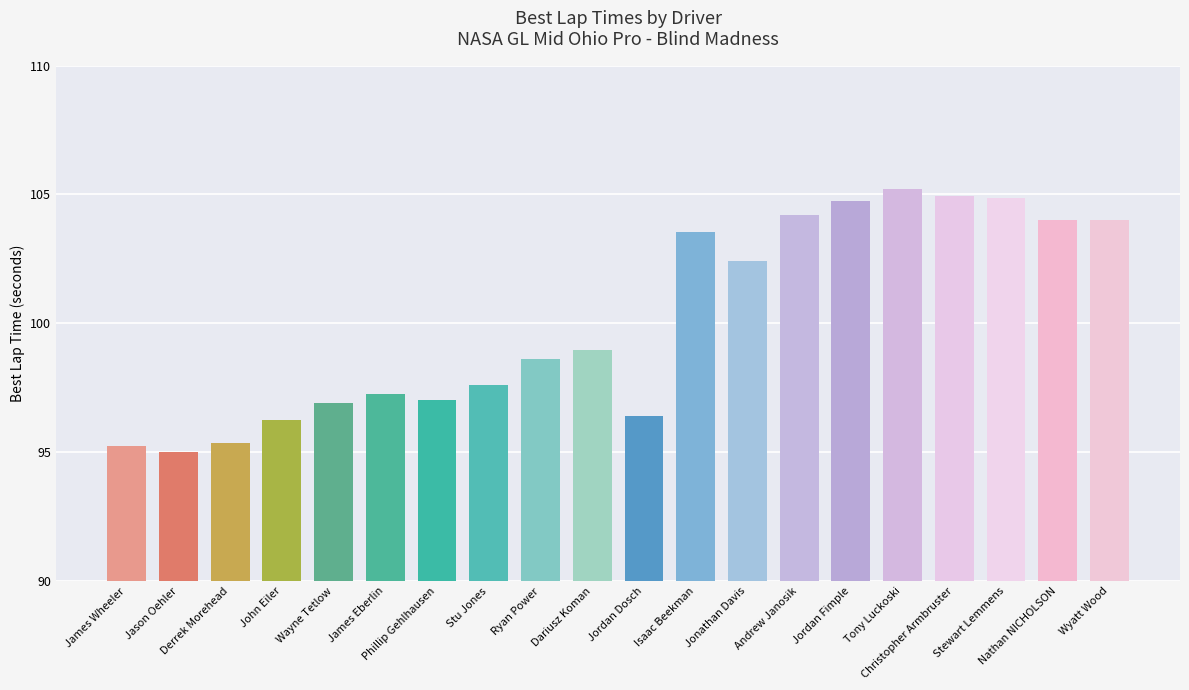

What is the label of the 6th bar from the right?

Jordan Fimple